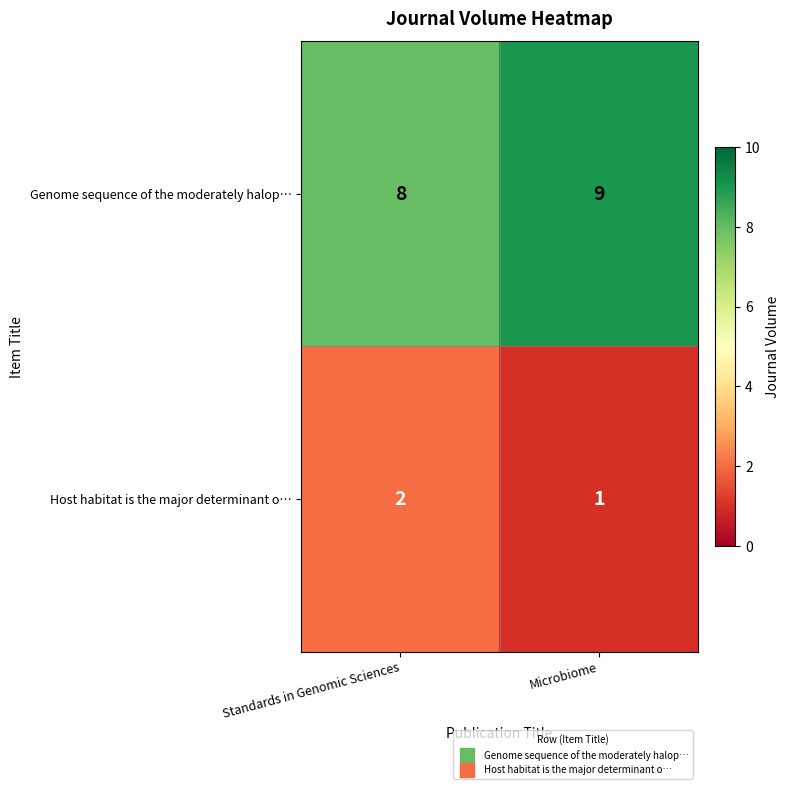

List the series in order of their peak value, lowest first.

Host habitat is the major determinant o…, Genome sequence of the moderately halop…